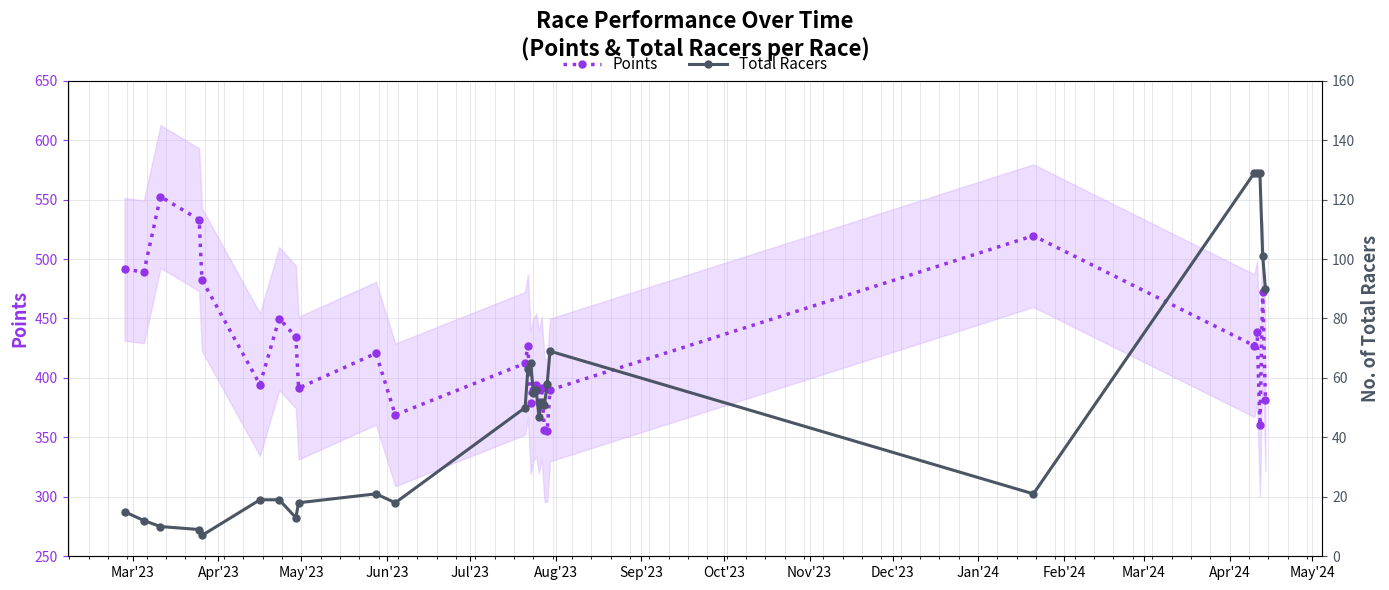

How many values in the Total Racers series are below 50?

13